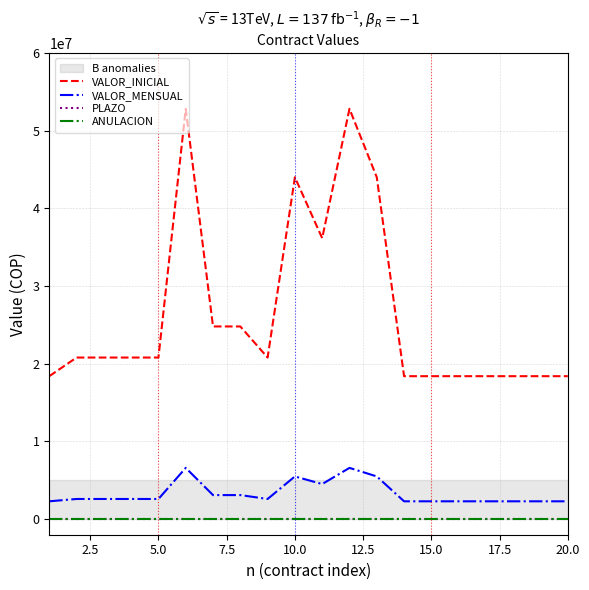

Which series has the widest spread of values?

VALOR_INICIAL